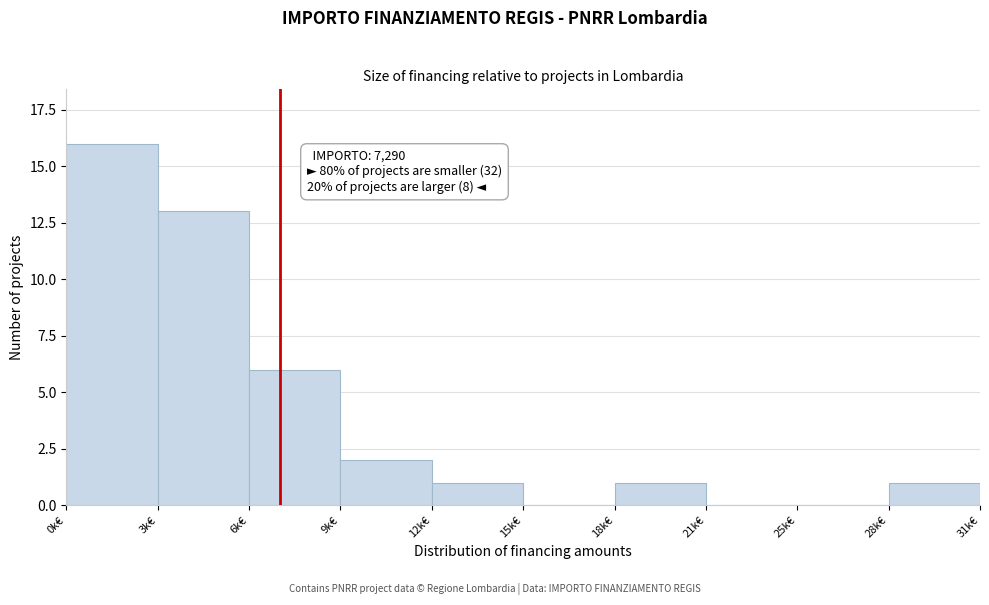

Reading left to right, list all the values displayed in this chart.

0k€=16	3k€=13	6k€=6	9k€=2	12k€=1	15k€=0	18k€=1	21k€=0	25k€=0	28k€=1